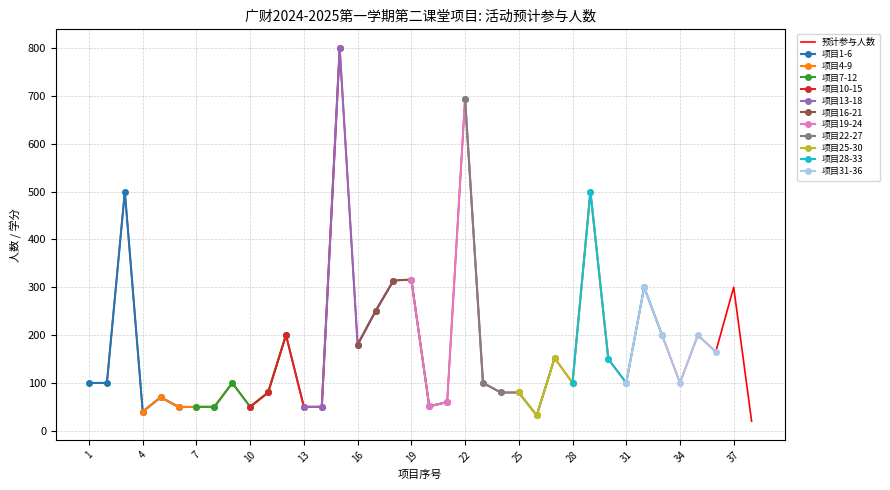

What is the ratio of the value at 31 to the value at 19?

0.3